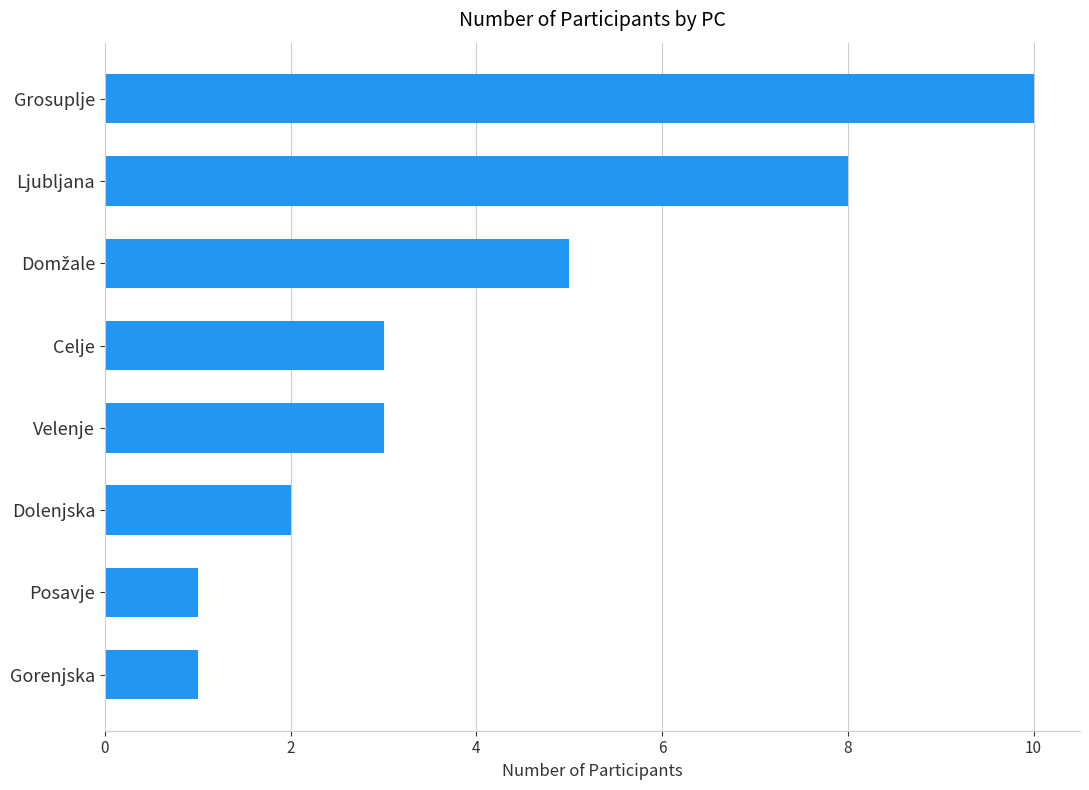

What is the minimum value shown in the chart?

1